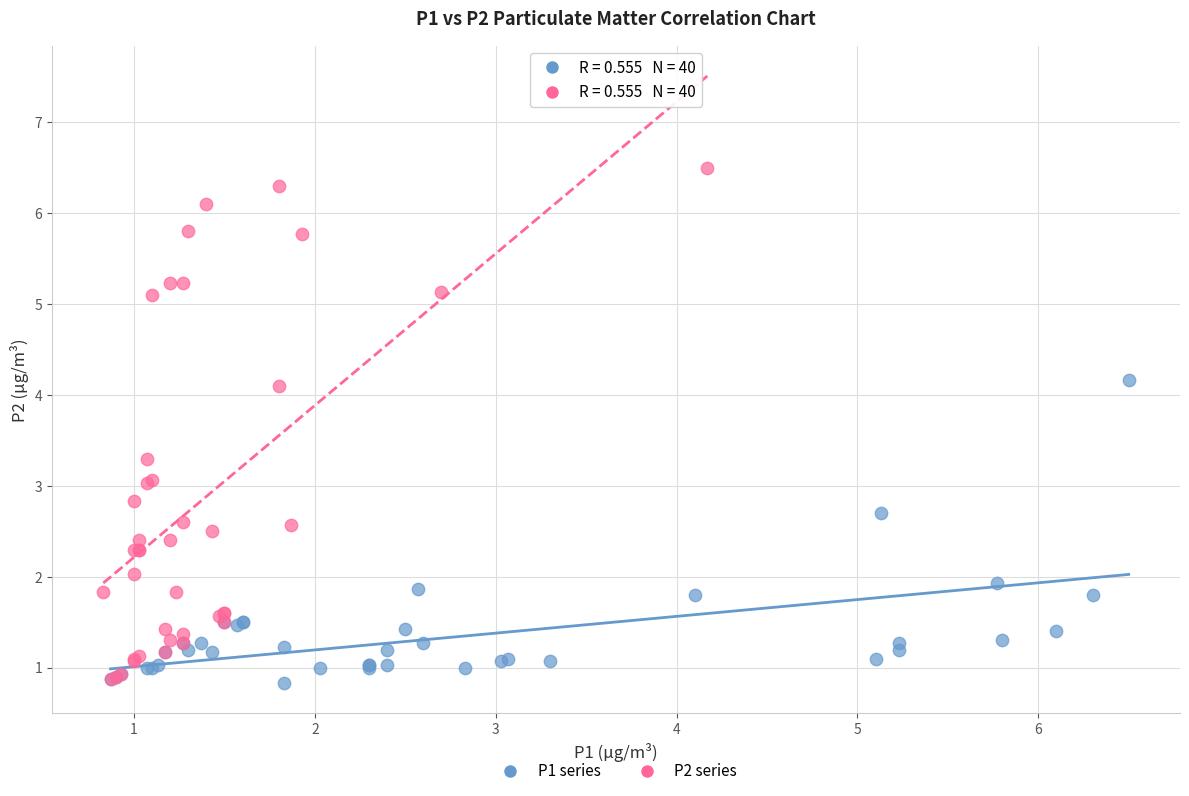

Which series has the widest spread of Y values?

P2 series